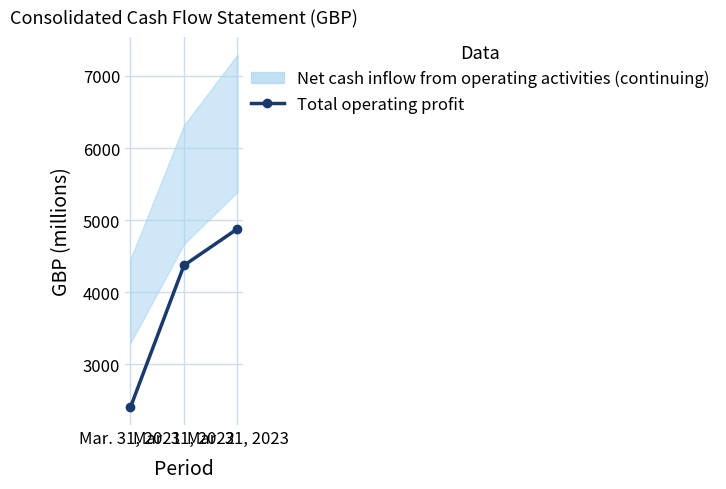

What is the smallest value displayed?

2401